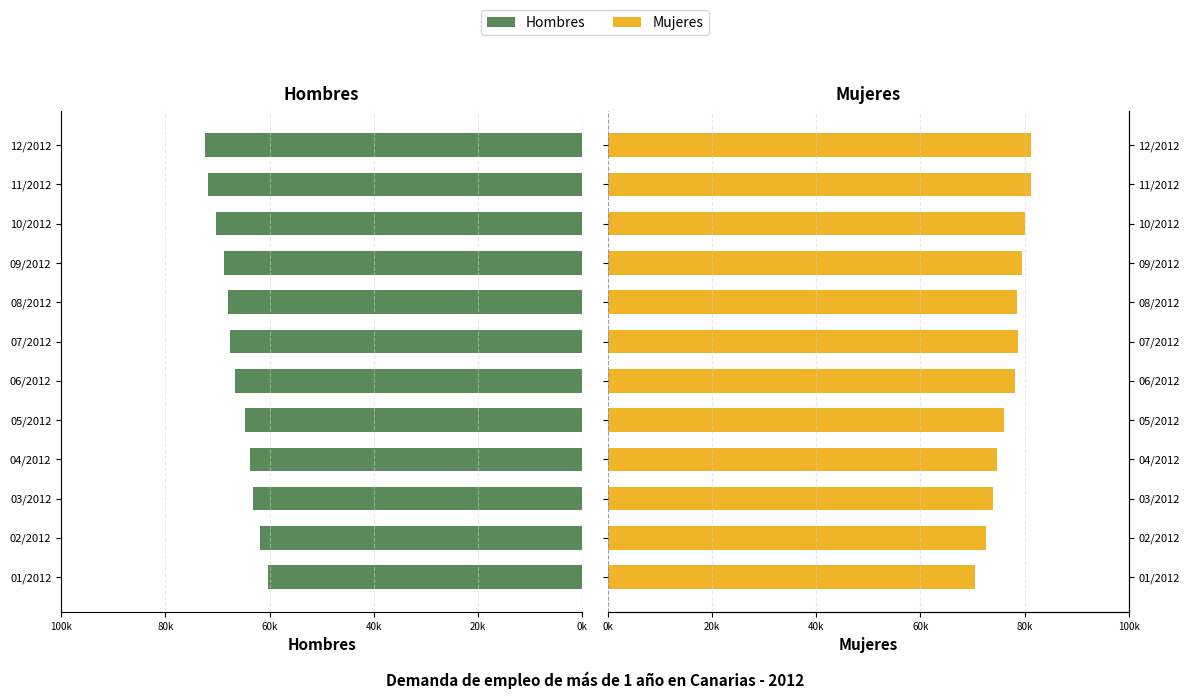

What is the value of the Hombres bar at the 5th from the left?

64732